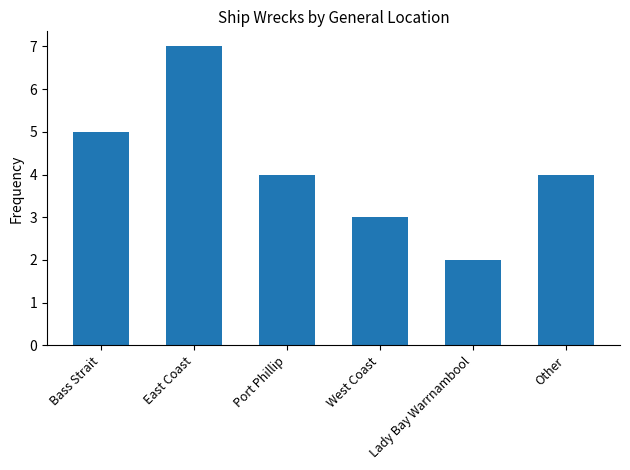

What is the greatest value displayed?

7